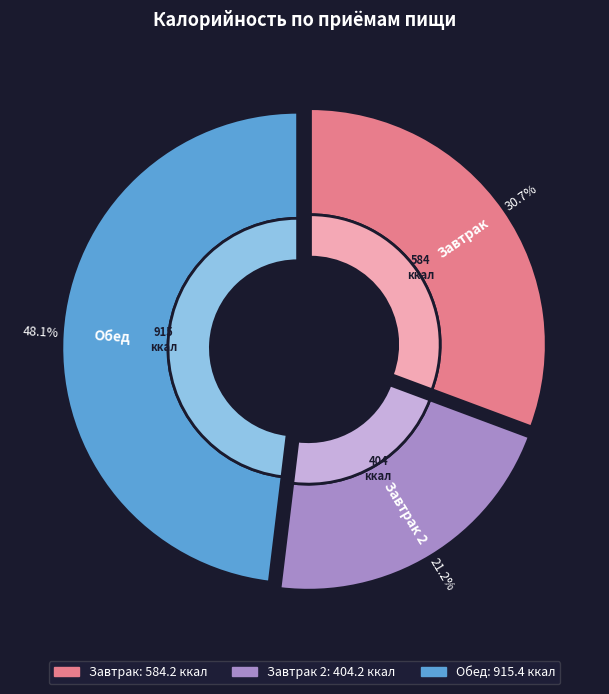

What is the change in value from Завтрак 2 to Обед?

+511.2